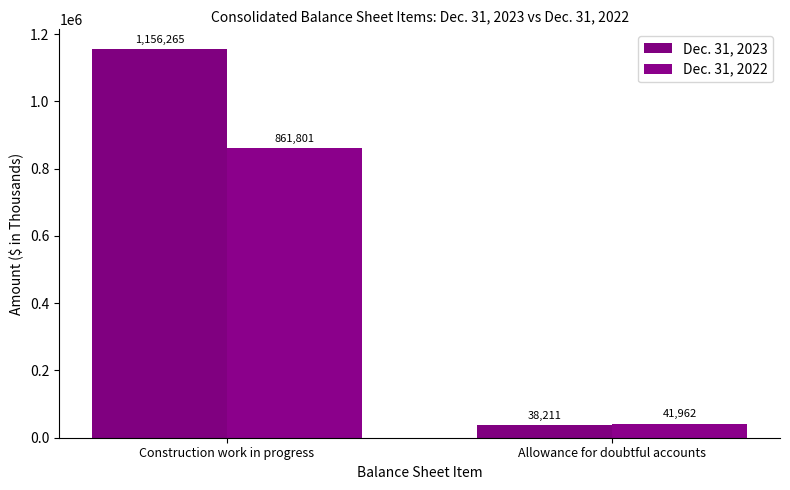

What is the maximum value for Dec. 31, 2023?

1156265